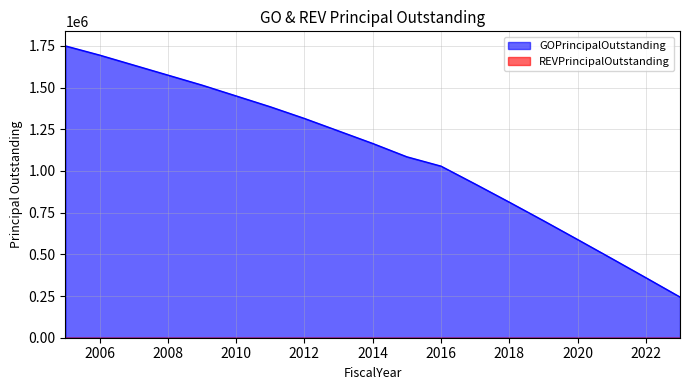

Where is the data nearest to the value 997000?

2016